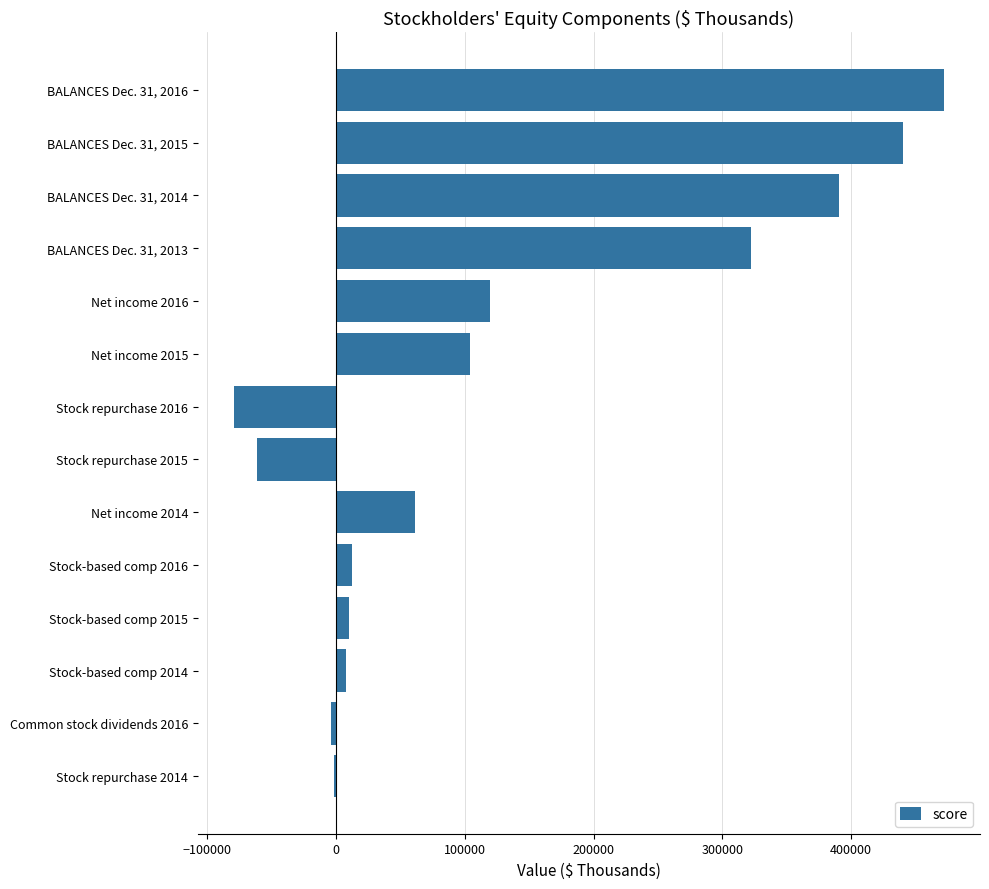

The value at BALANCES Dec. 31, 2015 is 211199. True or false?

False